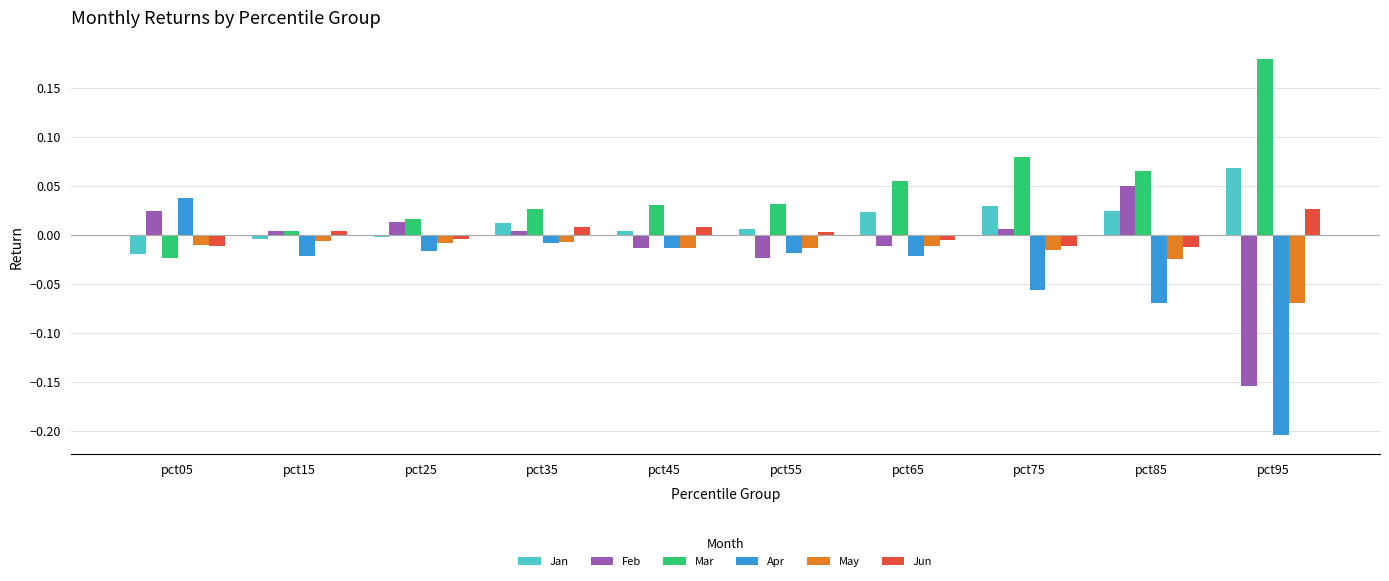

The May series shows -0.0 at pct85. True or false?

True